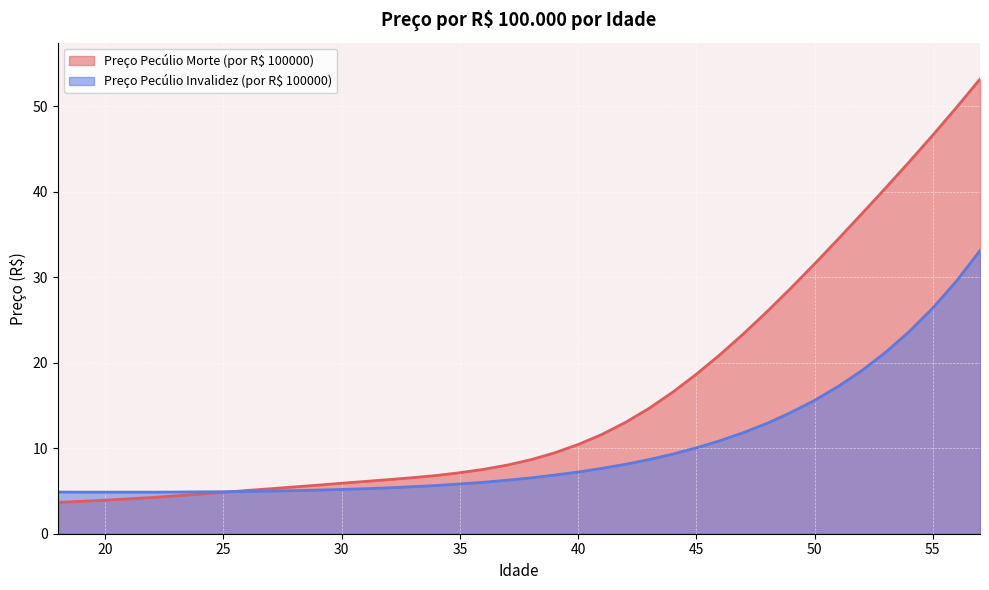

What is the difference between the Preço Pecúlio Morte (por R$ 100000) values at 42 and 57?

40.2